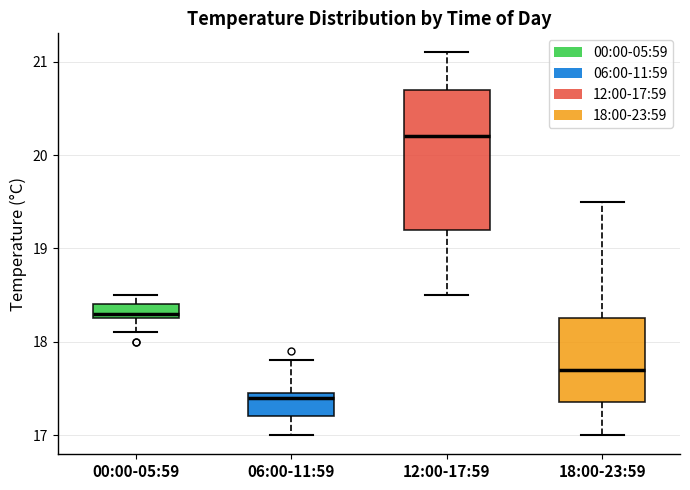

Where does the upper whisker of the box for 18:00-23:59 end on the y-axis? The values are not printed on the chart, so give them approximately, as read against the axis.

19.5